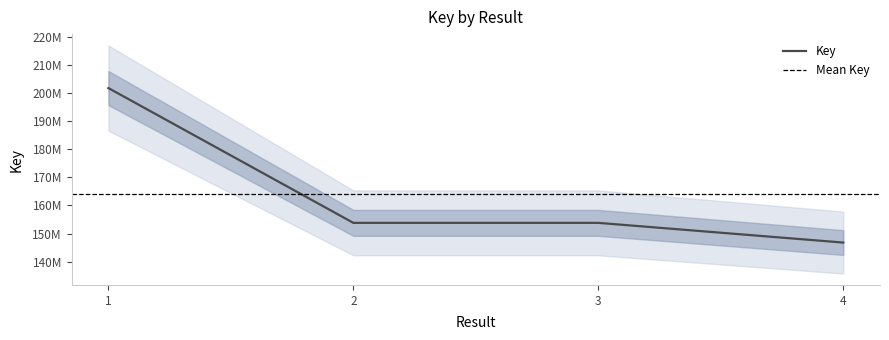

How many lines are shown in the chart?

1